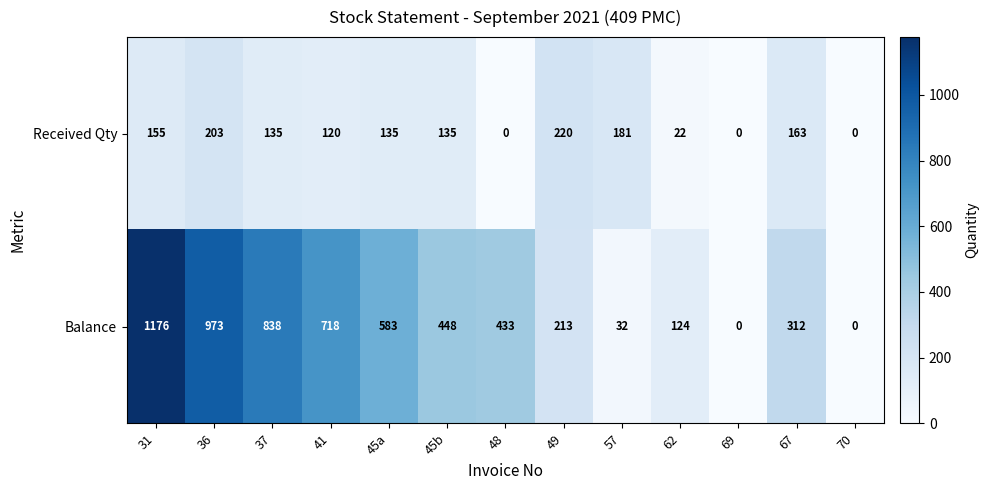

What is the sum of the Balance values at 70 and 67?

312